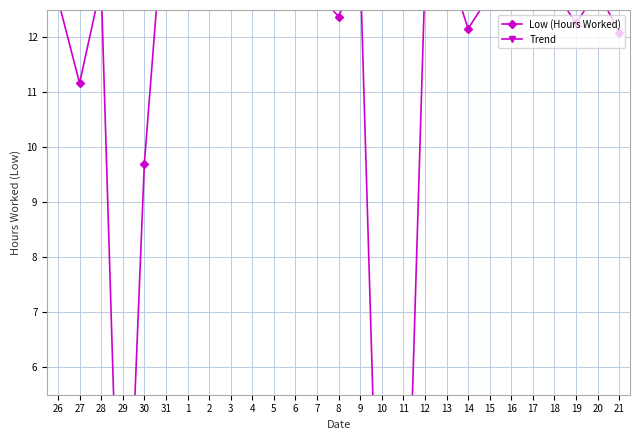

At how many categories does at least one series exceed 10?

27